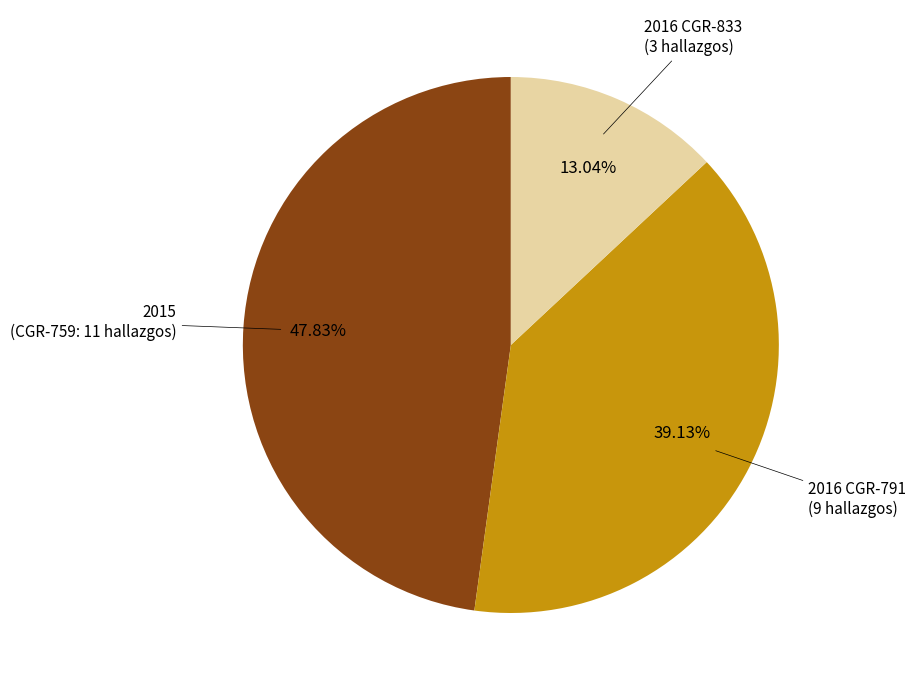

Does any single category account for the majority?

No